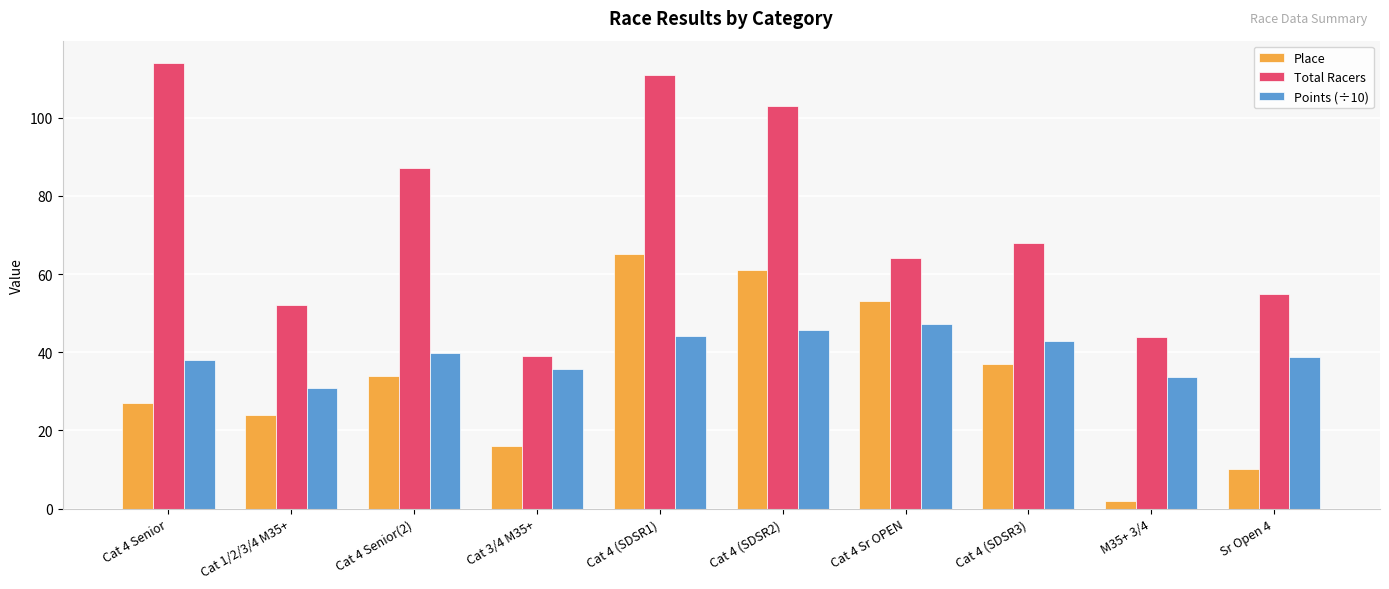

How many groups of bars are there?

10